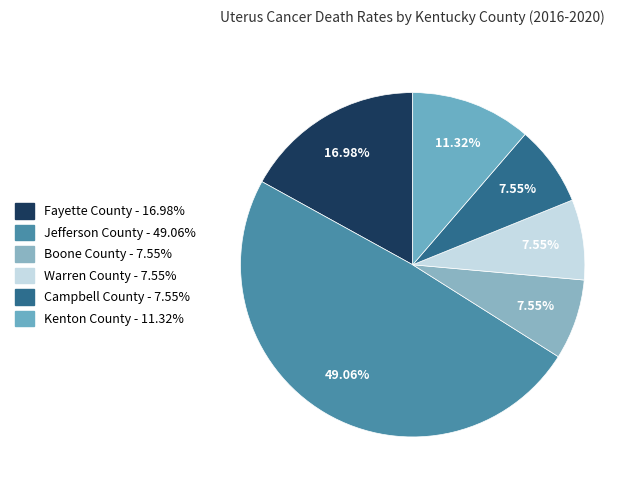

Which category has the biggest portion of the pie?

Jefferson County